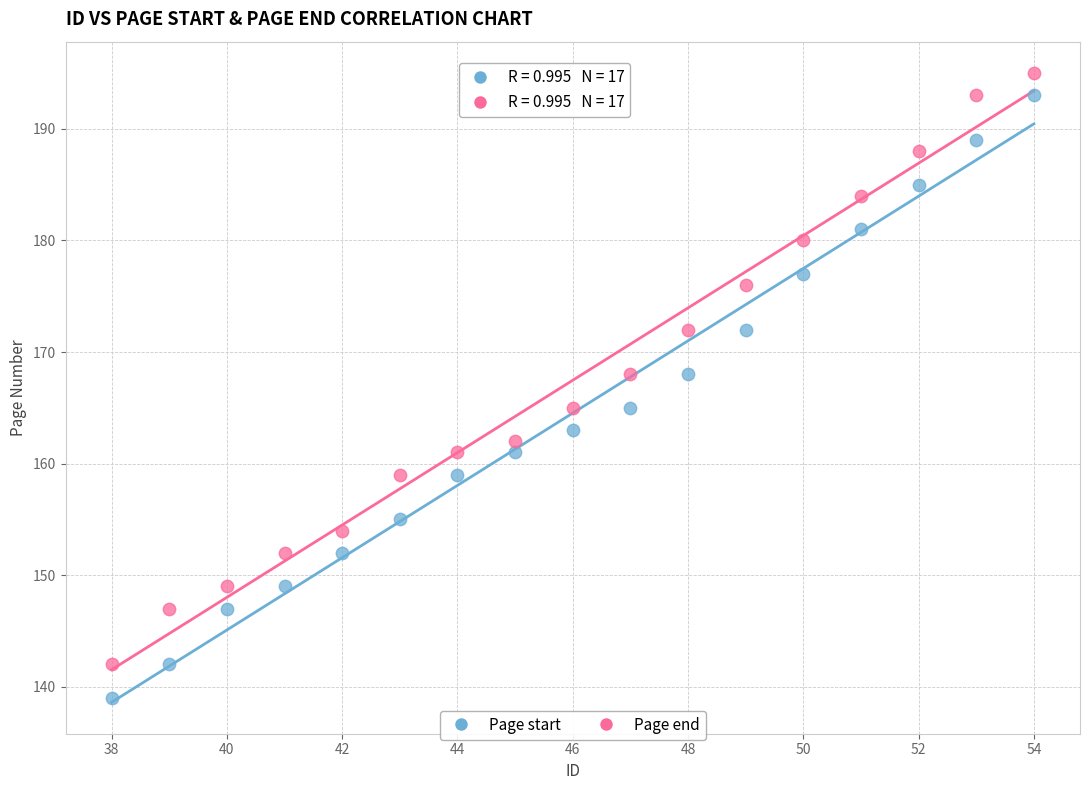

What are all the series names shown in the legend?

Page start, Page end